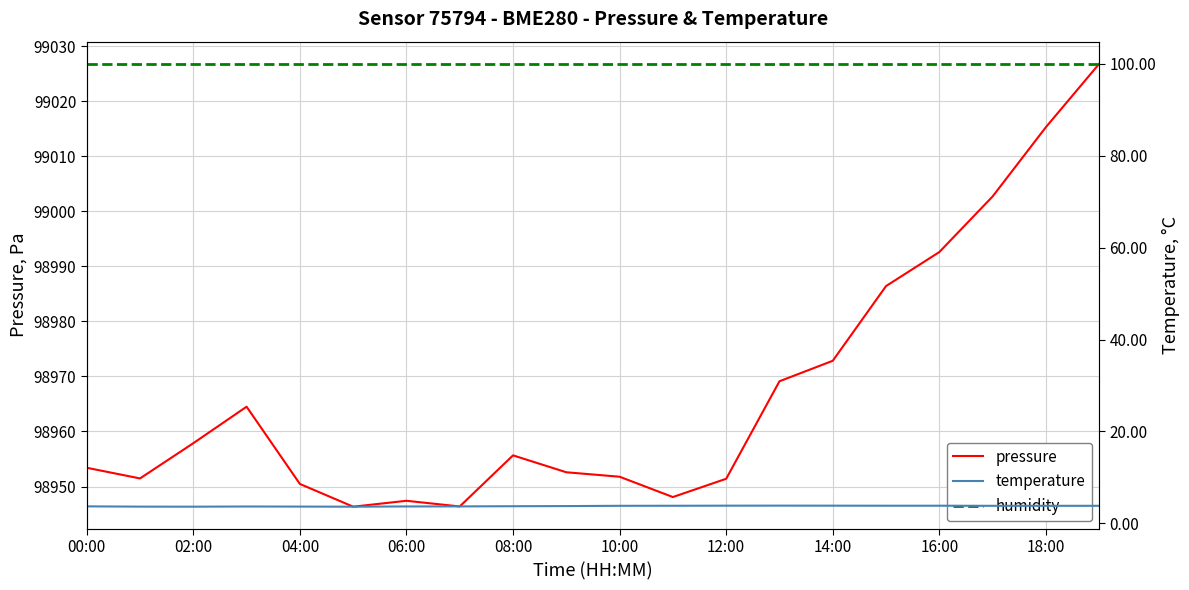

Which series changed the most between 00:00 and 11?

pressure